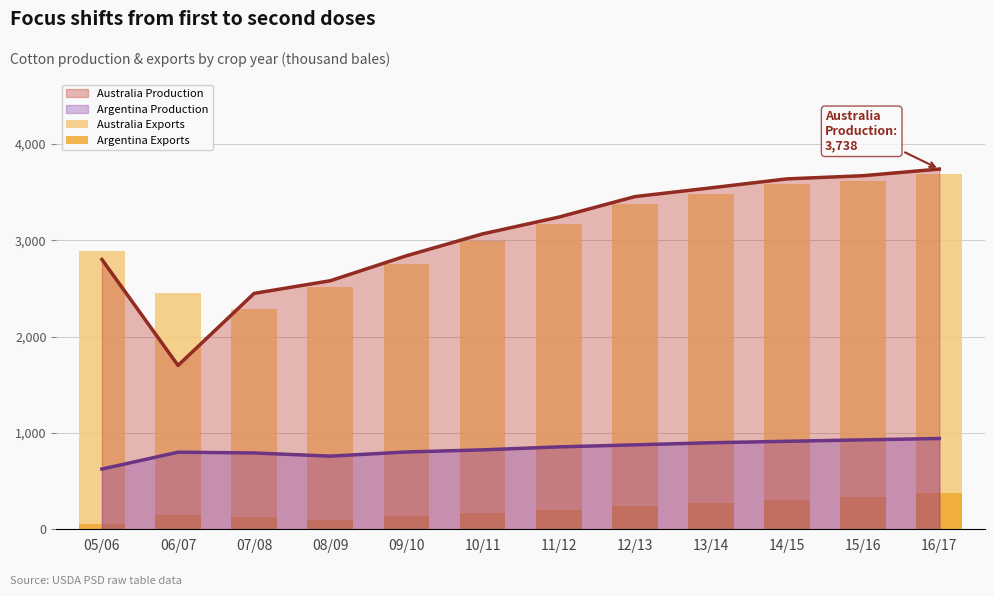

At which category is the sum across all series the highest?

16/17